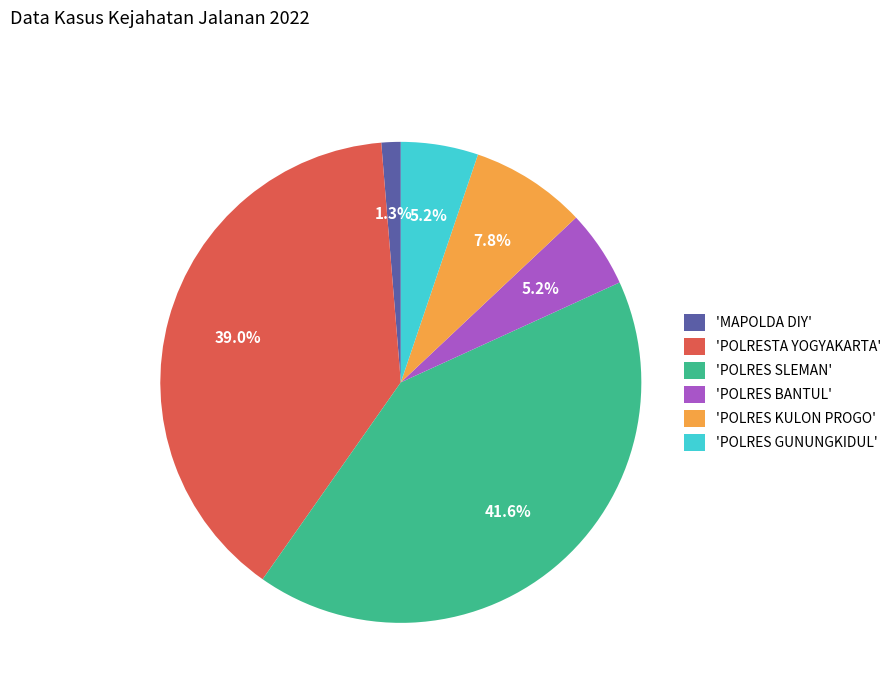

What is the smallest slice in the pie chart?

'MAPOLDA DIY'